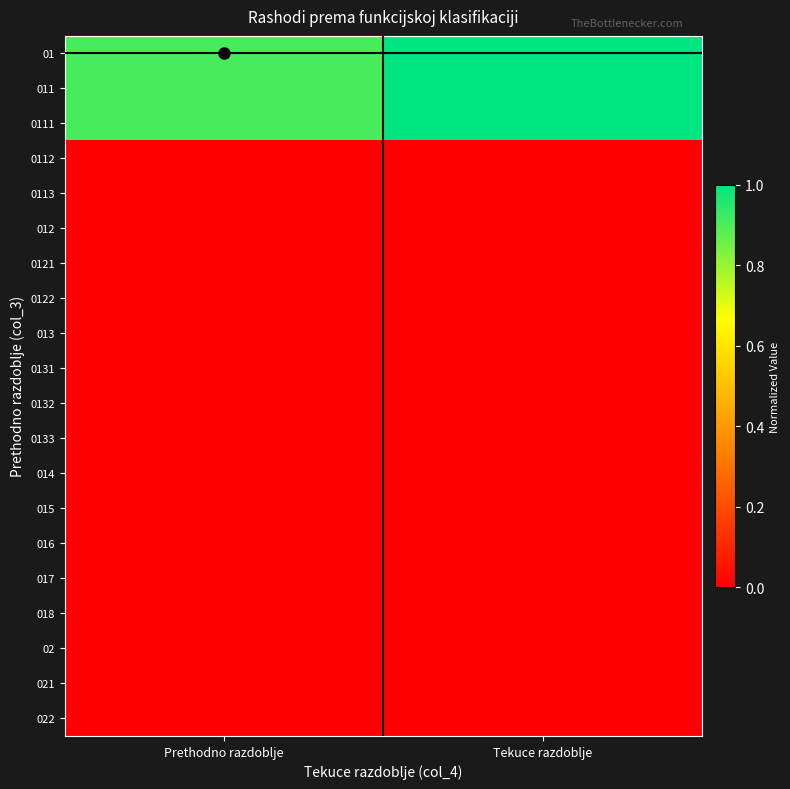

At which category is the sum across all series the highest?

Tekuce razdoblje